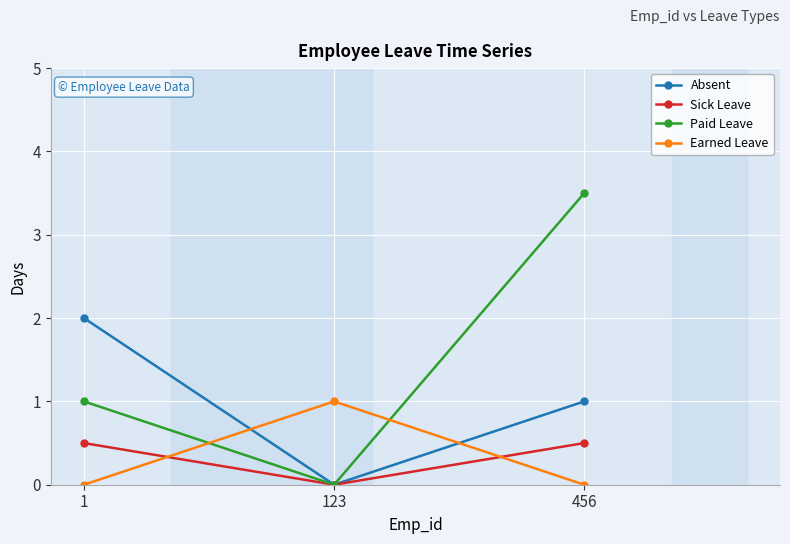

What are all the series names shown in the legend?

Absent, Sick Leave, Paid Leave, Earned Leave